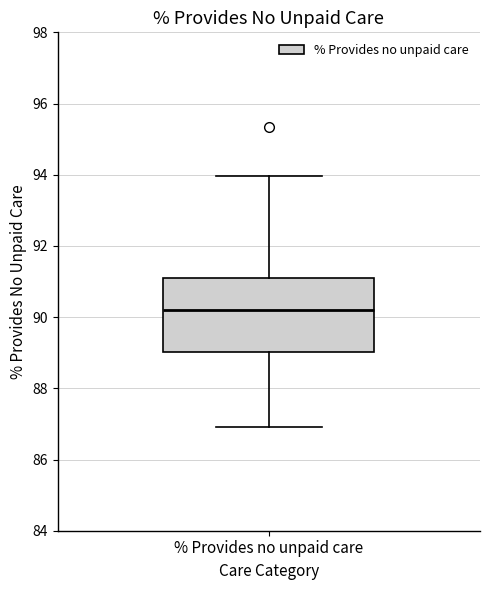

Transcribe this box plot: give where the median line is, the range the box spans, and where the two whiskers end, as read against the y-axis. The values are not printed on the chart, so give them approximately, as read against the axis.

median 90.2, box 89.0 to 91.0, whiskers 87.0 to 94.0